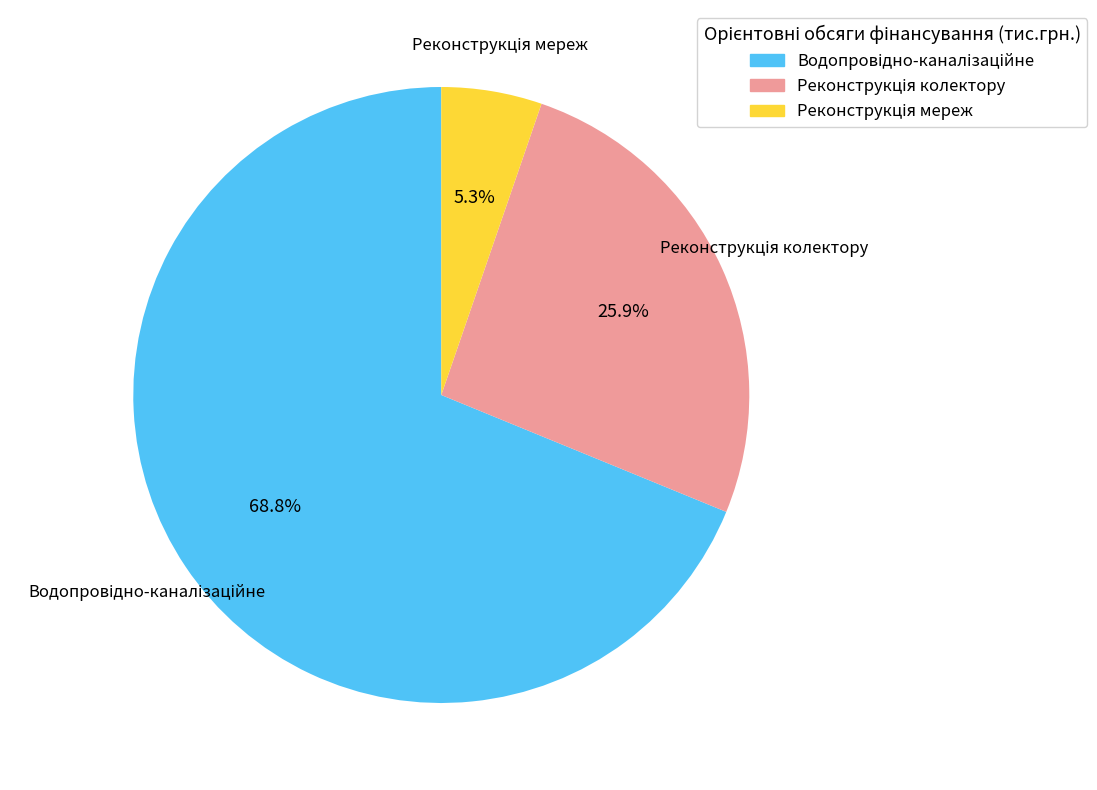

Is there a majority slice in this chart?

Yes